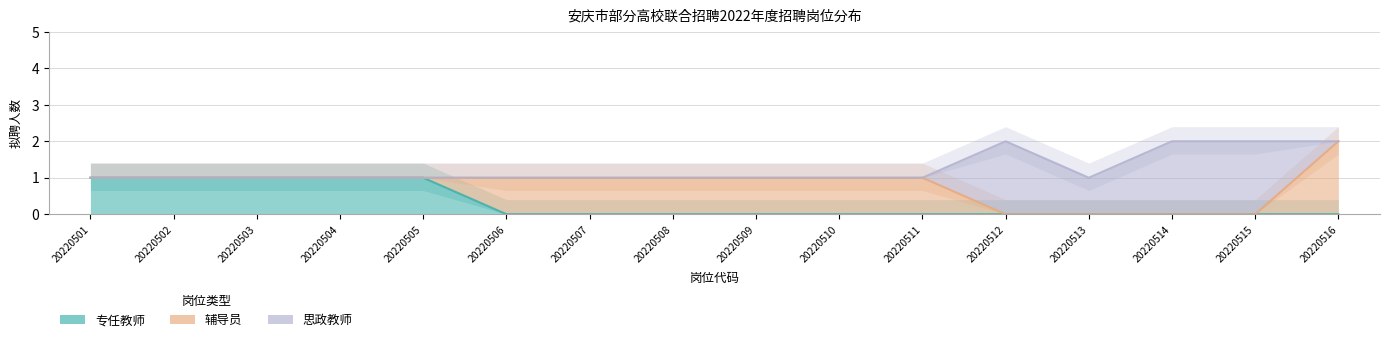

What is the value of the 专任教师 point at the 3rd from the left?

1